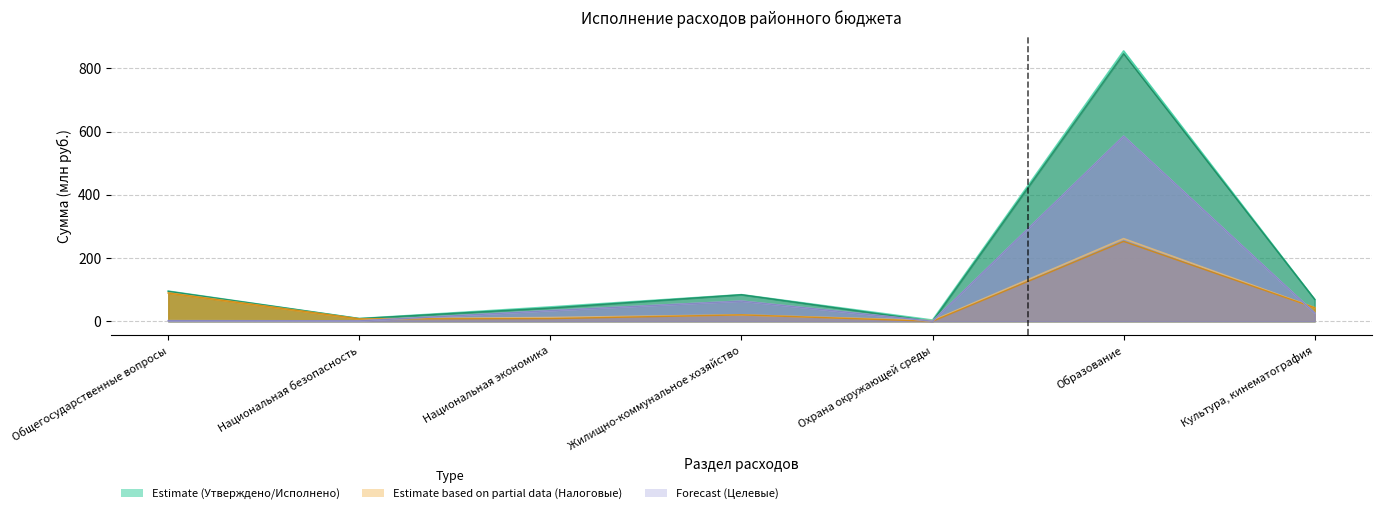

Reading right to left, what are all the values shown in this chart?

Утверждено: Культура, кинематография=69.2	Образование=854.8	Охрана окружающей среды=3.8	Жилищно-коммунальное хозяйство=84.1	Национальная экономика=45.4	Национальная безопасность=8.5	Общегосударственные вопросы=95.3
Исполнено: Культура, кинематография=69.2	Образование=846.1	Охрана окружающей среды=0.0	Жилищно-коммунальное хозяйство=84.0	Национальная экономика=42.0	Национальная безопасность=8.5	Общегосударственные вопросы=94.7
Утверждено (налоговые): Культура, кинематография=43.0	Образование=261.3	Охрана окружающей среды=2.0	Жилищно-коммунальное хозяйство=20.3	Национальная экономика=11.8	Национальная безопасность=7.3	Общегосударственные вопросы=89.9
Исполнено (налоговые): Культура, кинематография=43.0	Образование=252.6	Охрана окружающей среды=0.0	Жилищно-коммунальное хозяйство=20.3	Национальная экономика=8.4	Национальная безопасность=7.3	Общегосударственные вопросы=89.3
Утверждено (целевые): Культура, кинематография=26.1	Образование=585.1	Охрана окружающей среды=0.0	Жилищно-коммунальное хозяйство=63.8	Национальная экономика=33.6	Национальная безопасность=1.2	Общегосударственные вопросы=1.9
Исполнено (целевые): Культура, кинематография=26.1	Образование=585.0	Охрана окружающей среды=0.0	Жилищно-коммунальное хозяйство=63.7	Национальная экономика=33.6	Национальная безопасность=1.2	Общегосударственные вопросы=1.9